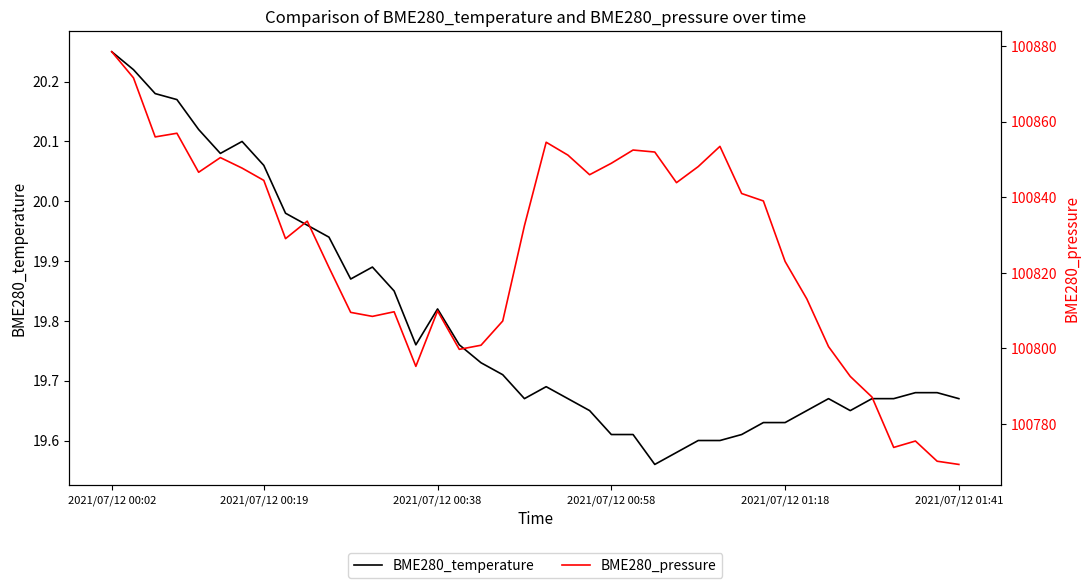

Which series has the widest spread of values?

BME280_pressure